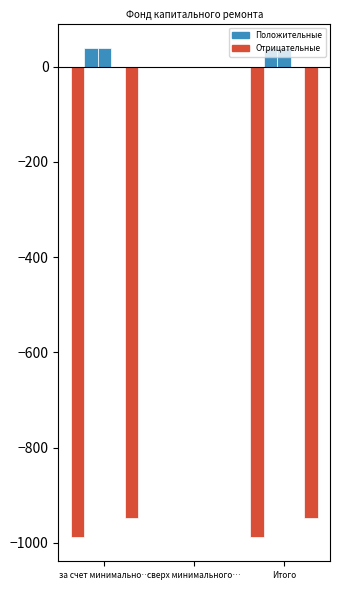

What is the label of the 2nd bar from the right?

сверх минимального взноса